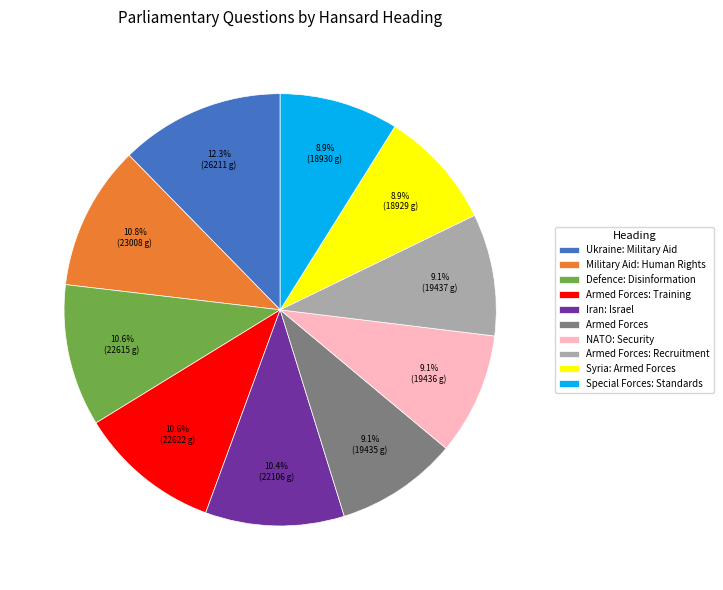

Combined, what portion of the pie is Armed Forces: Training and Syria: Armed Forces?

19.5%